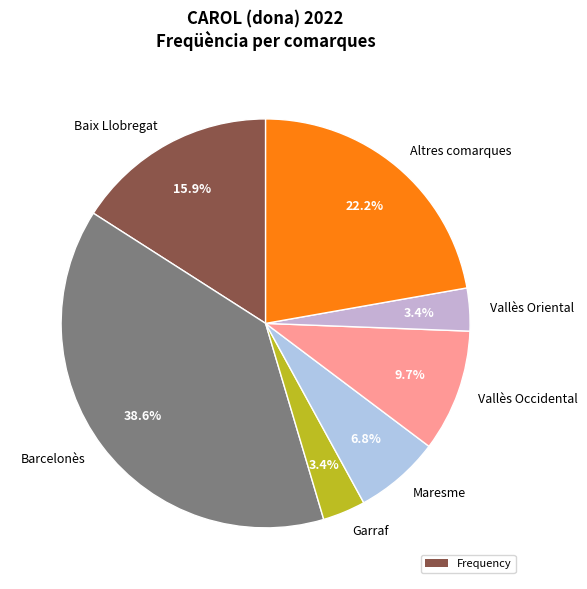

Approximately how many times larger is the value at Baix Llobregat compared to Altres comarques?

0.7